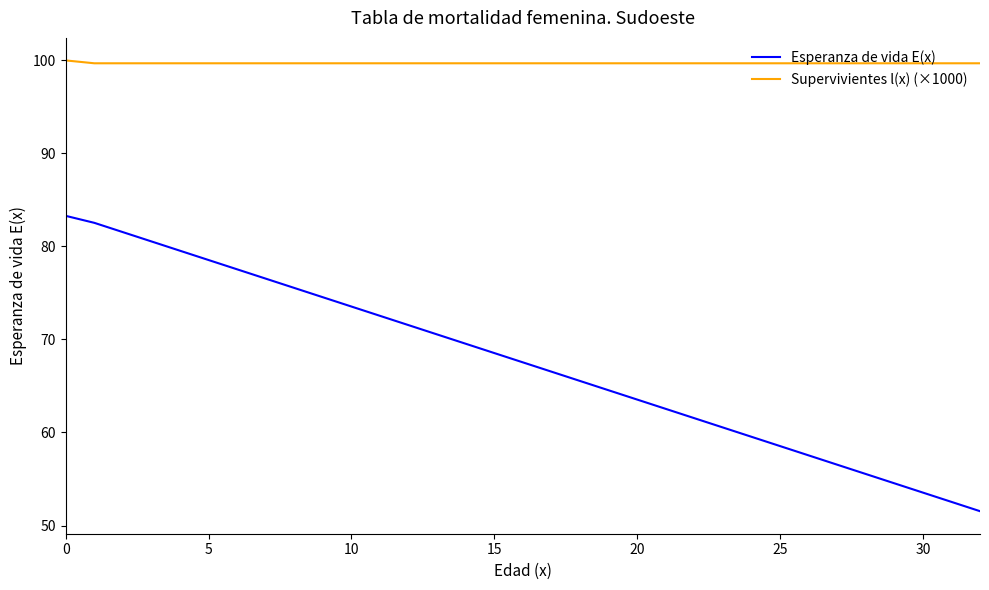

True or false: Esperanza de vida E(x) and Supervivientes l(x) (×1000) intersect in this chart.

False